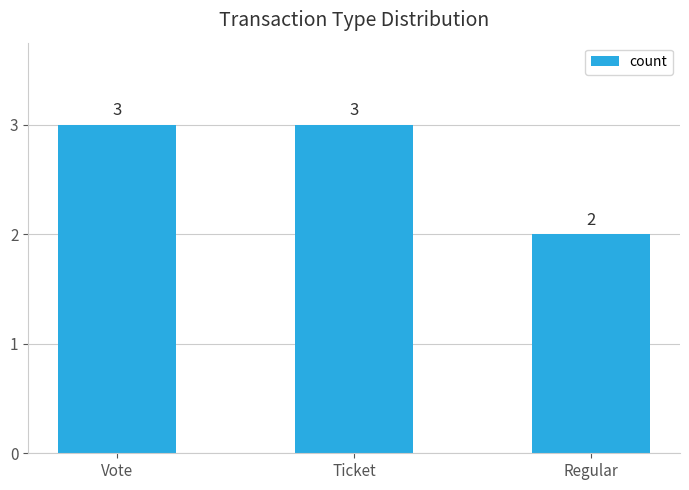

The value at Vote is 1. True or false?

False